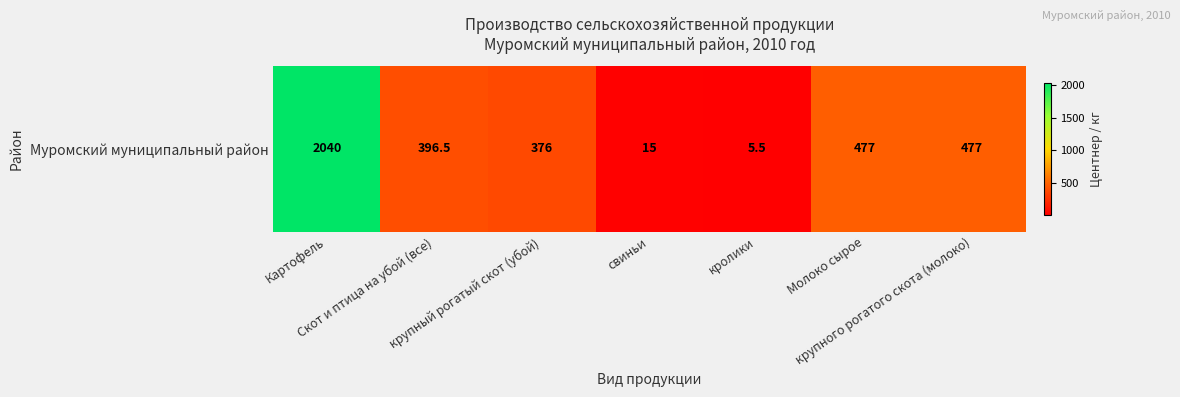

How many values are below 396?

3